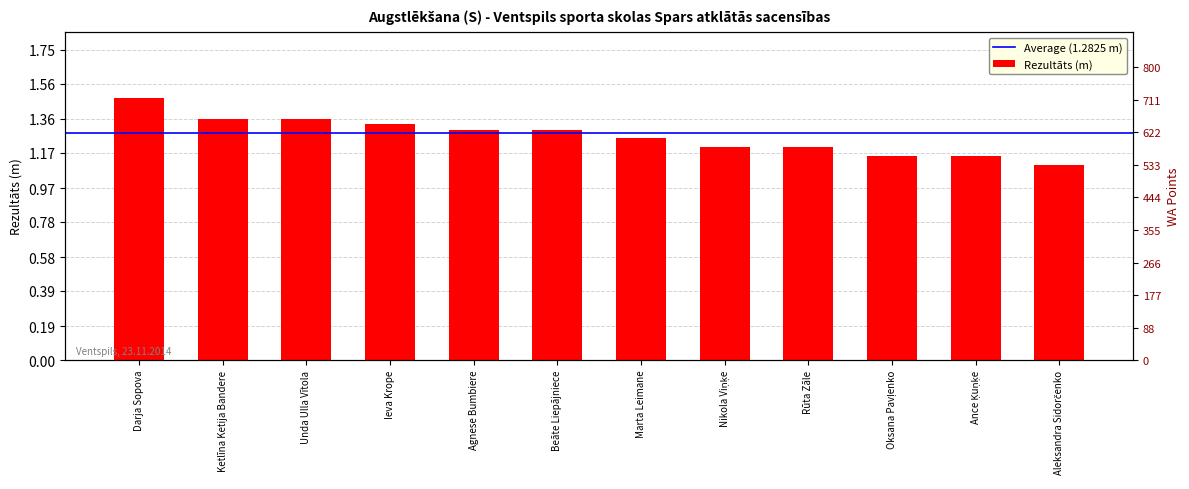

Reading left to right, what are all the values shown in this chart?

Darja Sopova=1.5	Ketlīna Ketija Bandere=1.4	Unda Ulla Vītola=1.4	Ieva Krope=1.3	Agnese Bumbiere=1.3	Beāte Liepājniece=1.3	Marta Leimane=1.2	Nikola Viņķe=1.2	Rūta Zāle=1.2	Oksana Pavļenko=1.1	Ance Ķuņķe=1.1	Aleksandra Sidorčenko=1.1